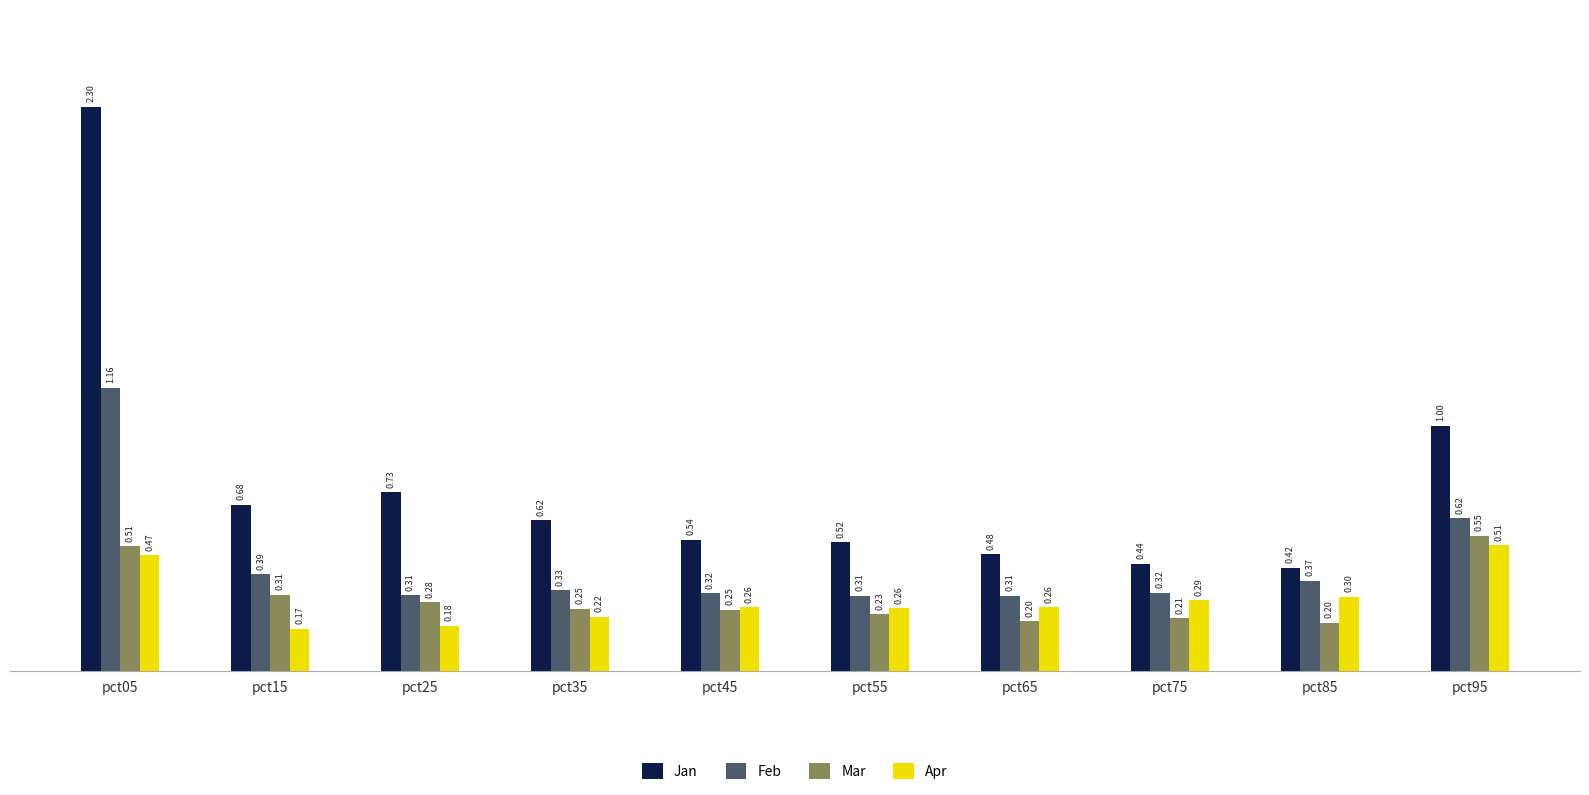

Which series has the widest spread of values?

Jan